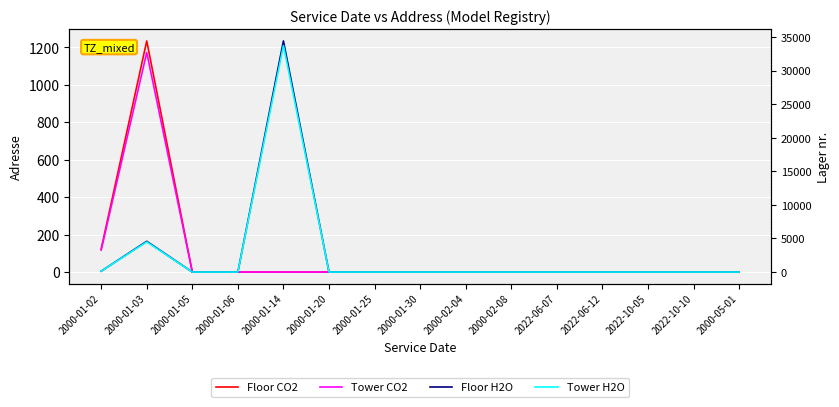

Which category has the lowest value across all series?

2000-01-05